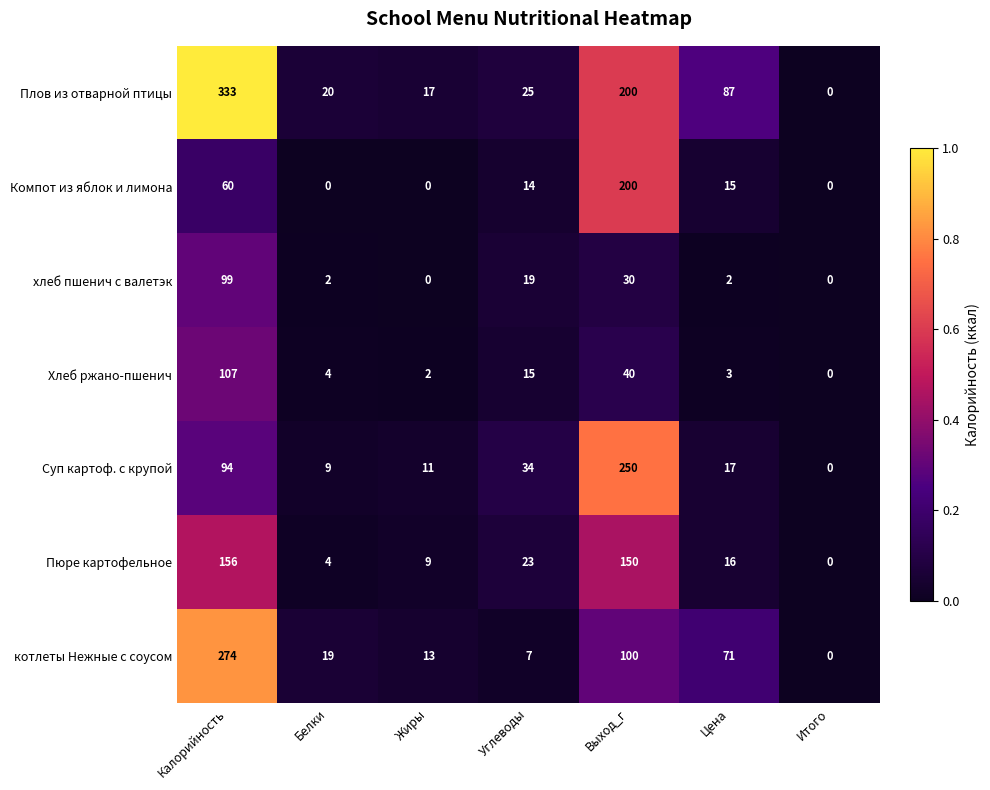

At which label does Плов из отварной птицы first exceed 25?

Калорийность